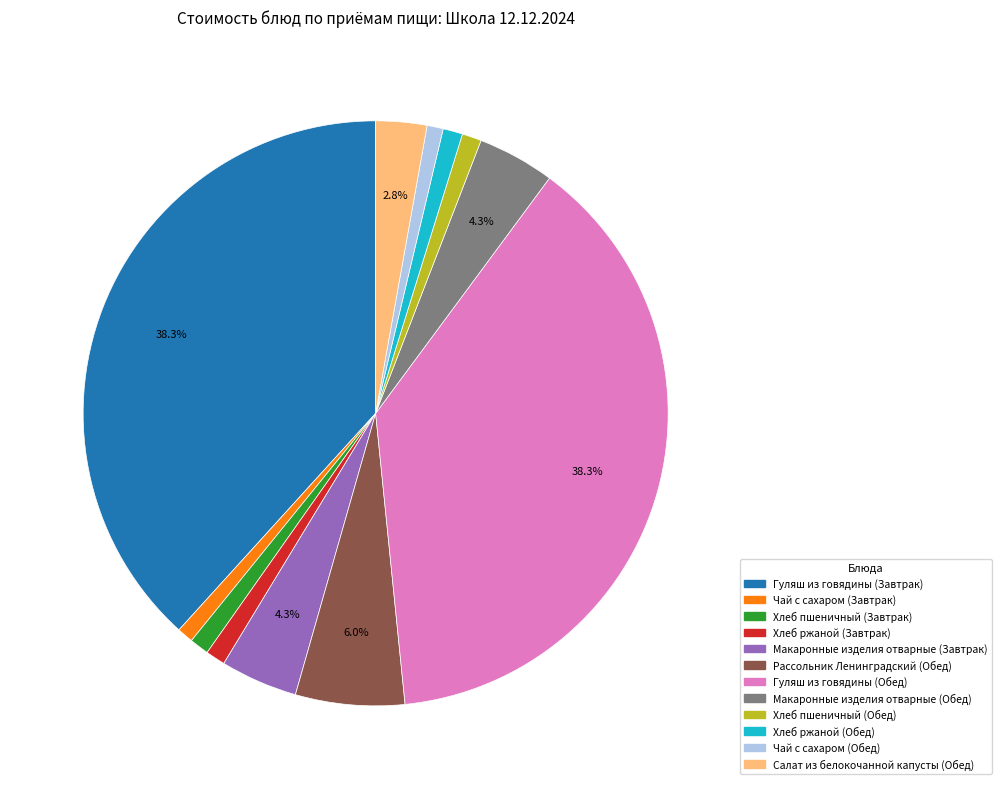

Which has a higher value, Гуляш из говядины (Завтрак) or Макаронные изделия отварные (Обед)?

Гуляш из говядины (Завтрак)